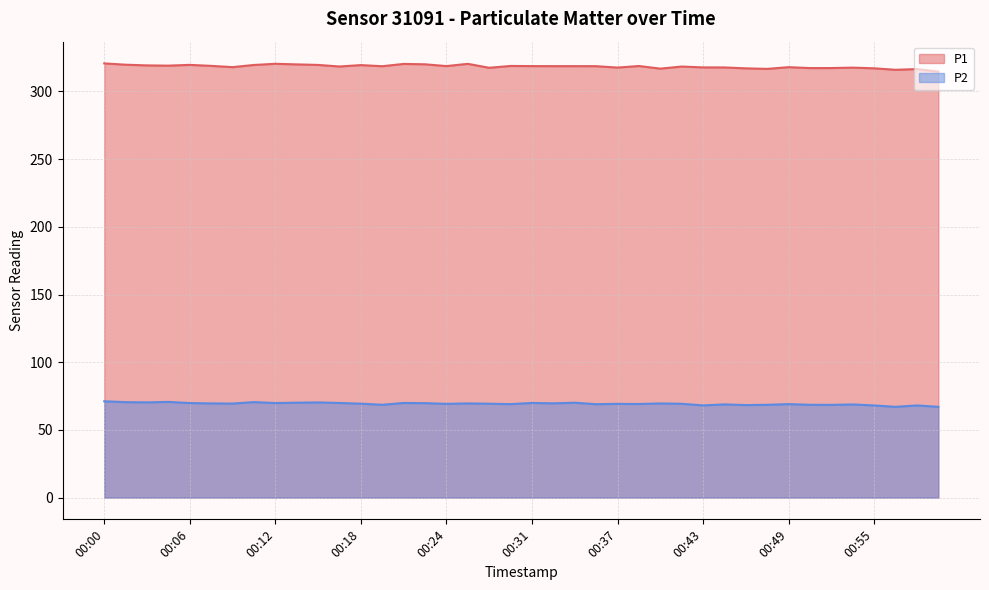

How many lines are shown in the chart?

2